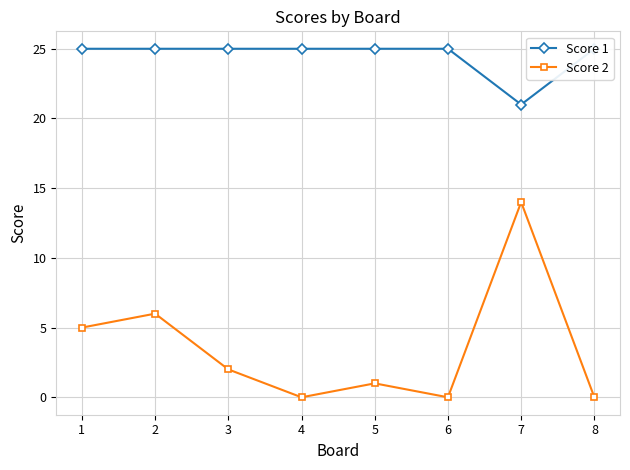

True or false: Score 2 has a value of 2 at 2.

False